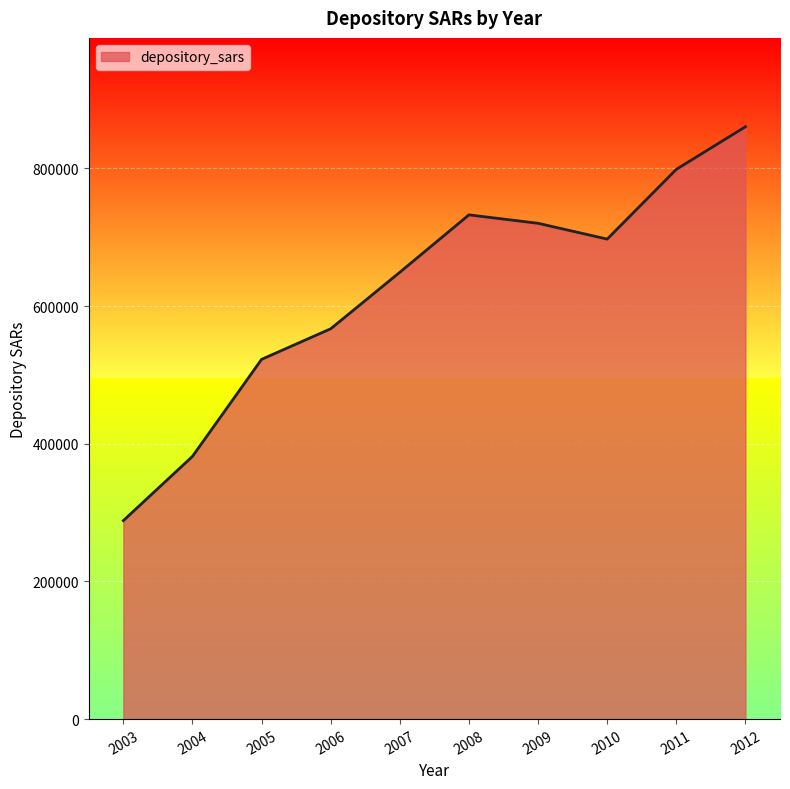

Reading right to left, what are all the values shown in this chart?

2012=860585	2011=798688	2010=697367	2009=720309	2008=732563	2007=649176	2006=567080	2005=522655	2004=381671	2003=288343